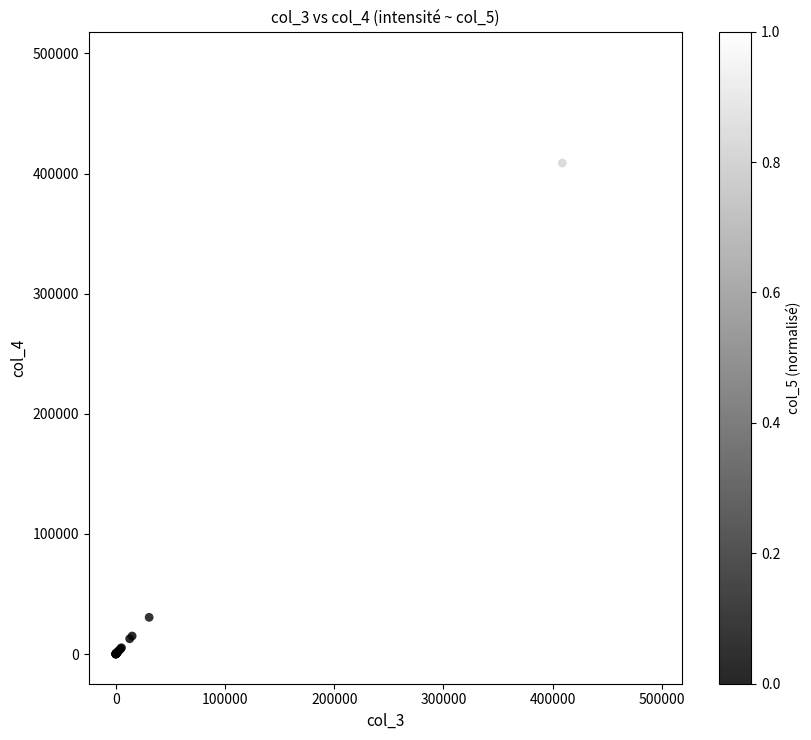

What Y value in the scatter plot is closest to 246729?

408710.0